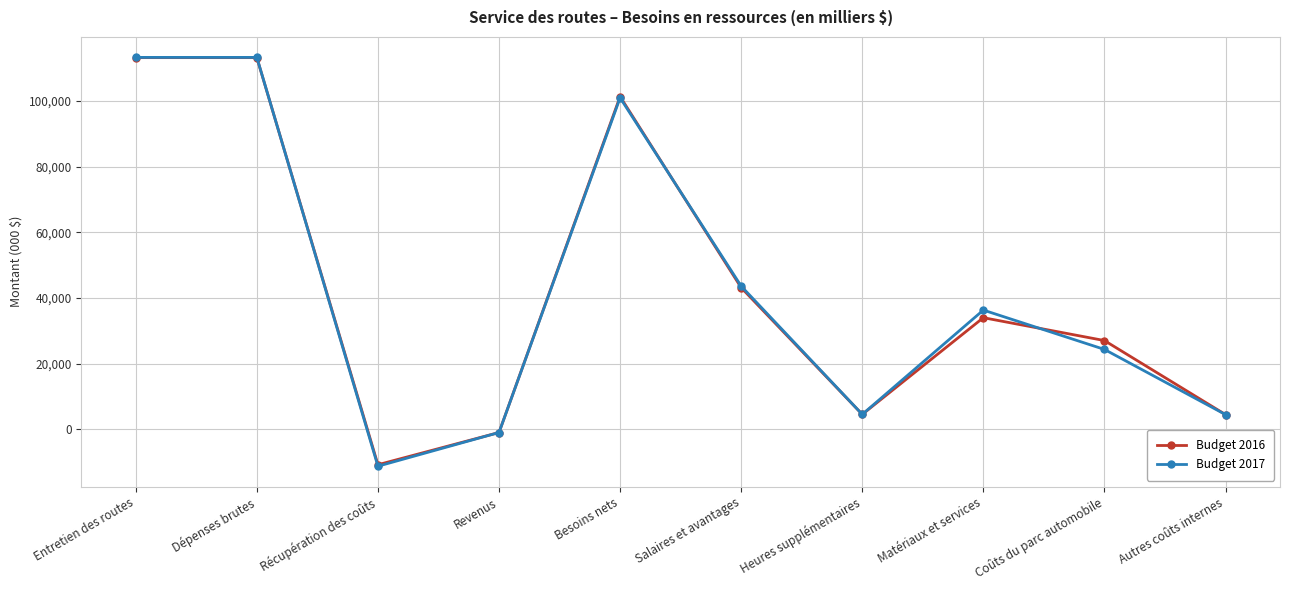

Which category has the lowest value across all series?

Récupération des coûts